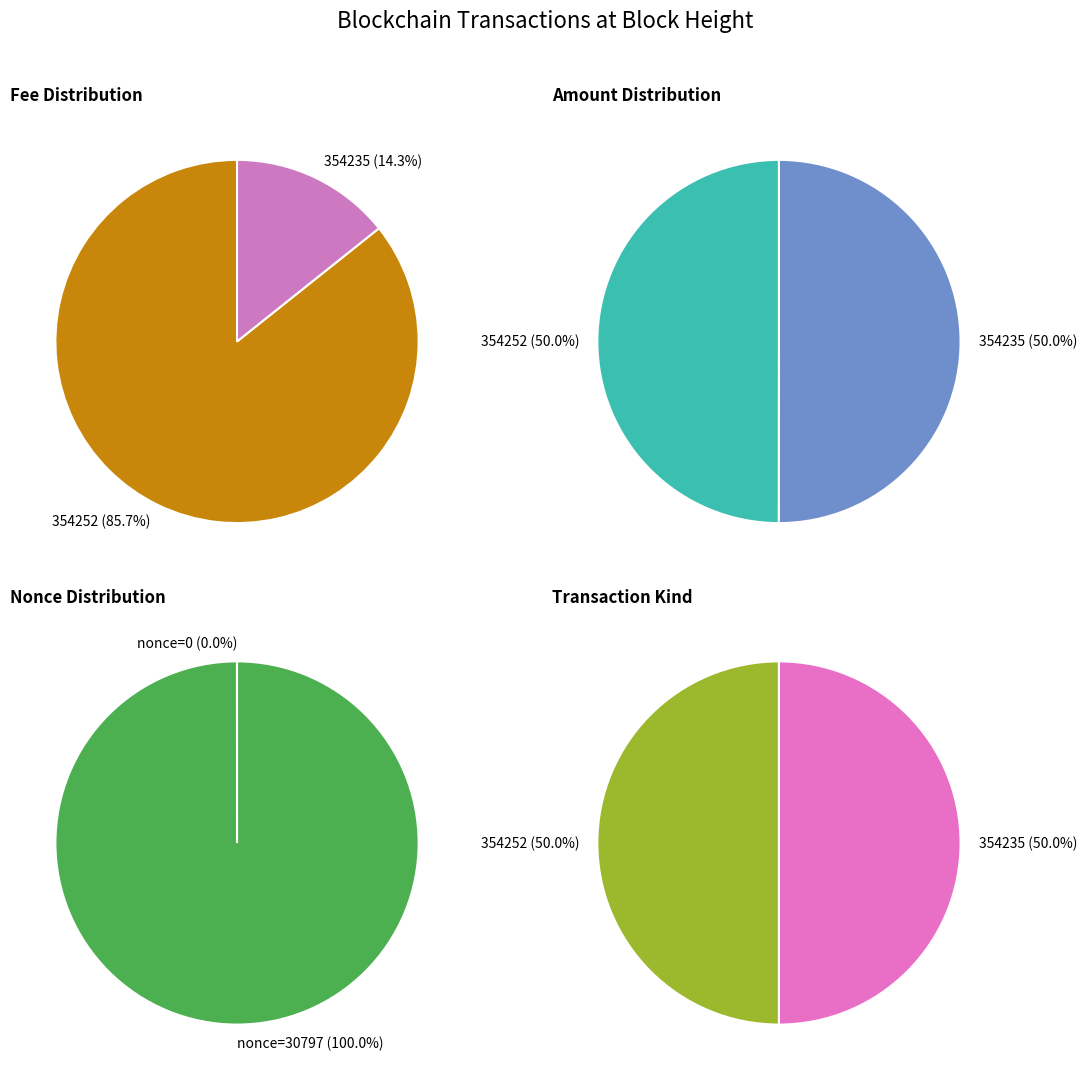

Between 354235 and 354252, which is larger?

354252